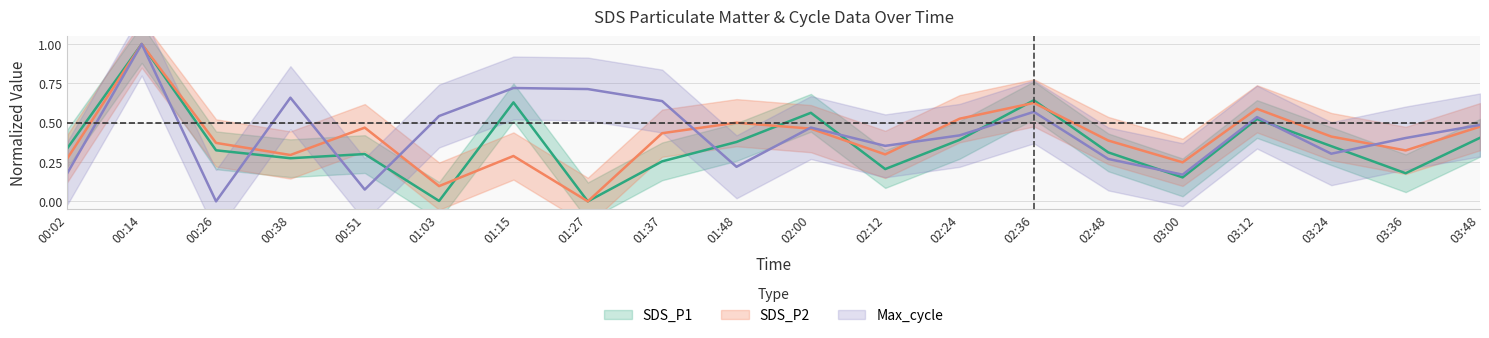

What is the sum of all Max_cycle values?

8.7